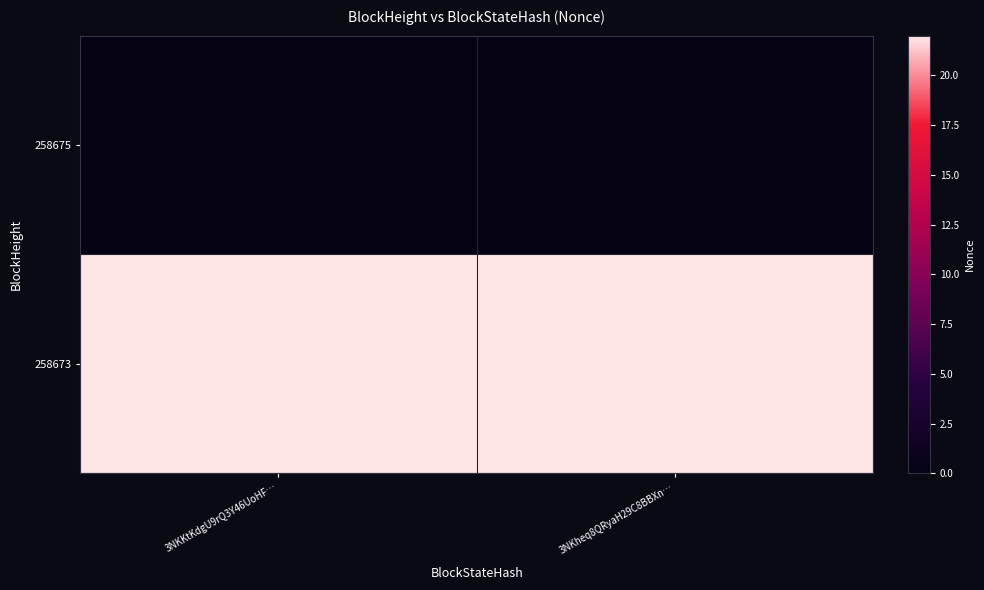

Between 3NKKtKdgU9rQ3Y46UoHF… and 3NKheq8QRyaH29C8BBXn…, which series saw the biggest shift?

258675